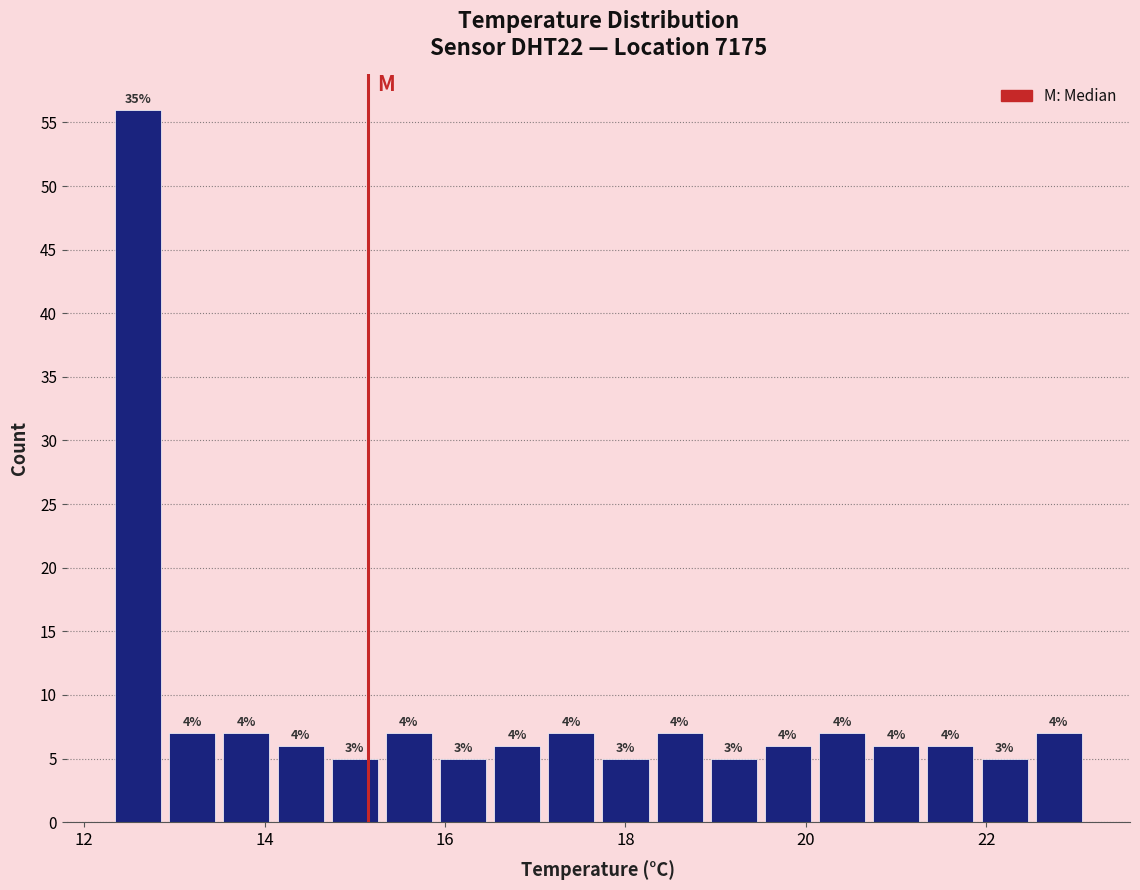

Around what value on the x-axis is the tallest bar? Give the approximate position of its centre, as read against the axis.

12.6